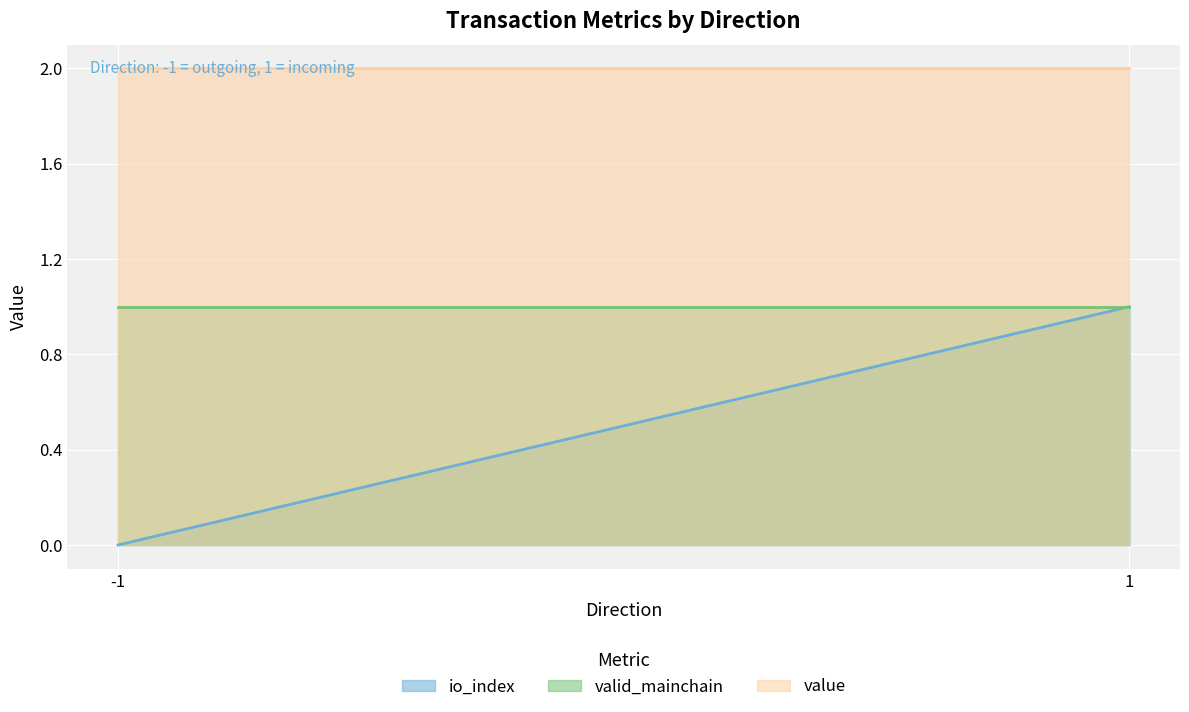

What is the minimum value for value?

2.0